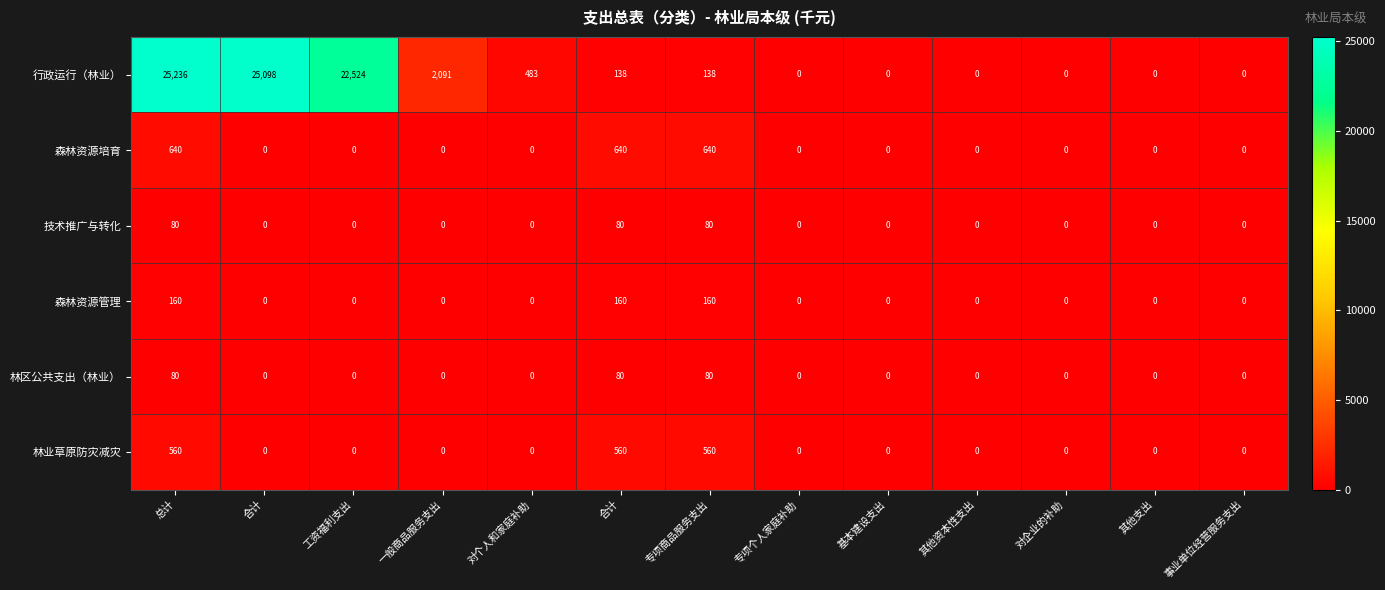

Reading left to right, extract all data points from this chart.

行政运行（林业）: 总计=25236.0	合计=25098.0	工资福利支出=22524.0	一般商品服务支出=2091.0	对个人和家庭补助=483.0	合计=138.0	专项商品服务支出=138.0	专项个人家庭补助=0.0	基本建设支出=0.0	其他资本性支出=0.0	对企业的补助=0.0	其他支出=0.0	事业单位经营服务支出=0.0
森林资源培育: 总计=640.0	合计=0.0	工资福利支出=0.0	一般商品服务支出=0.0	对个人和家庭补助=0.0	合计=640.0	专项商品服务支出=640.0	专项个人家庭补助=0.0	基本建设支出=0.0	其他资本性支出=0.0	对企业的补助=0.0	其他支出=0.0	事业单位经营服务支出=0.0
技术推广与转化: 总计=80.0	合计=0.0	工资福利支出=0.0	一般商品服务支出=0.0	对个人和家庭补助=0.0	合计=80.0	专项商品服务支出=80.0	专项个人家庭补助=0.0	基本建设支出=0.0	其他资本性支出=0.0	对企业的补助=0.0	其他支出=0.0	事业单位经营服务支出=0.0
森林资源管理: 总计=160.0	合计=0.0	工资福利支出=0.0	一般商品服务支出=0.0	对个人和家庭补助=0.0	合计=160.0	专项商品服务支出=160.0	专项个人家庭补助=0.0	基本建设支出=0.0	其他资本性支出=0.0	对企业的补助=0.0	其他支出=0.0	事业单位经营服务支出=0.0
林区公共支出（林业）: 总计=80.0	合计=0.0	工资福利支出=0.0	一般商品服务支出=0.0	对个人和家庭补助=0.0	合计=80.0	专项商品服务支出=80.0	专项个人家庭补助=0.0	基本建设支出=0.0	其他资本性支出=0.0	对企业的补助=0.0	其他支出=0.0	事业单位经营服务支出=0.0
林业草原防灾减灾: 总计=560.0	合计=0.0	工资福利支出=0.0	一般商品服务支出=0.0	对个人和家庭补助=0.0	合计=560.0	专项商品服务支出=560.0	专项个人家庭补助=0.0	基本建设支出=0.0	其他资本性支出=0.0	对企业的补助=0.0	其他支出=0.0	事业单位经营服务支出=0.0